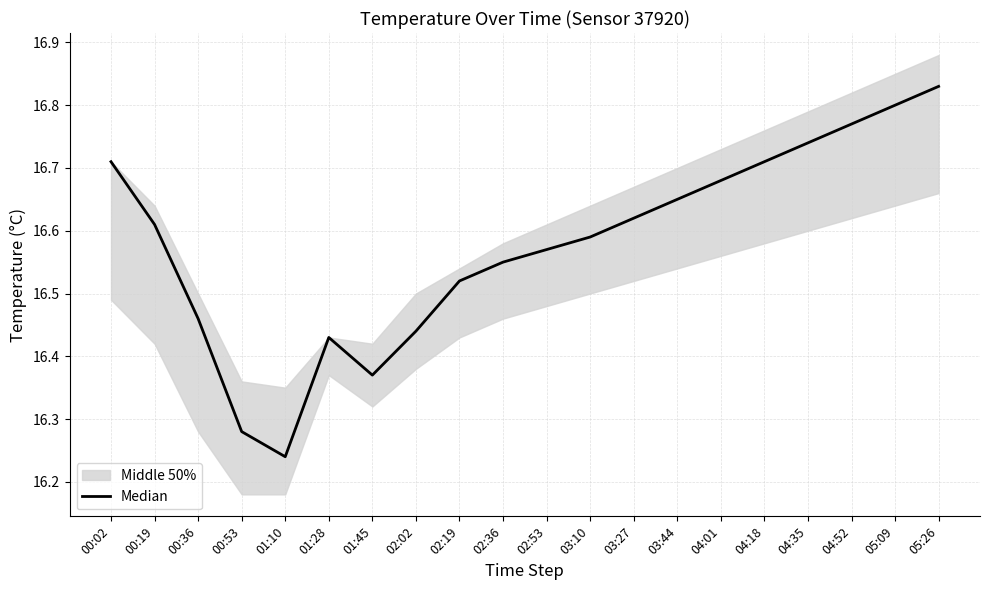

What is the difference between the values at 01:45 and 03:27?

0.2